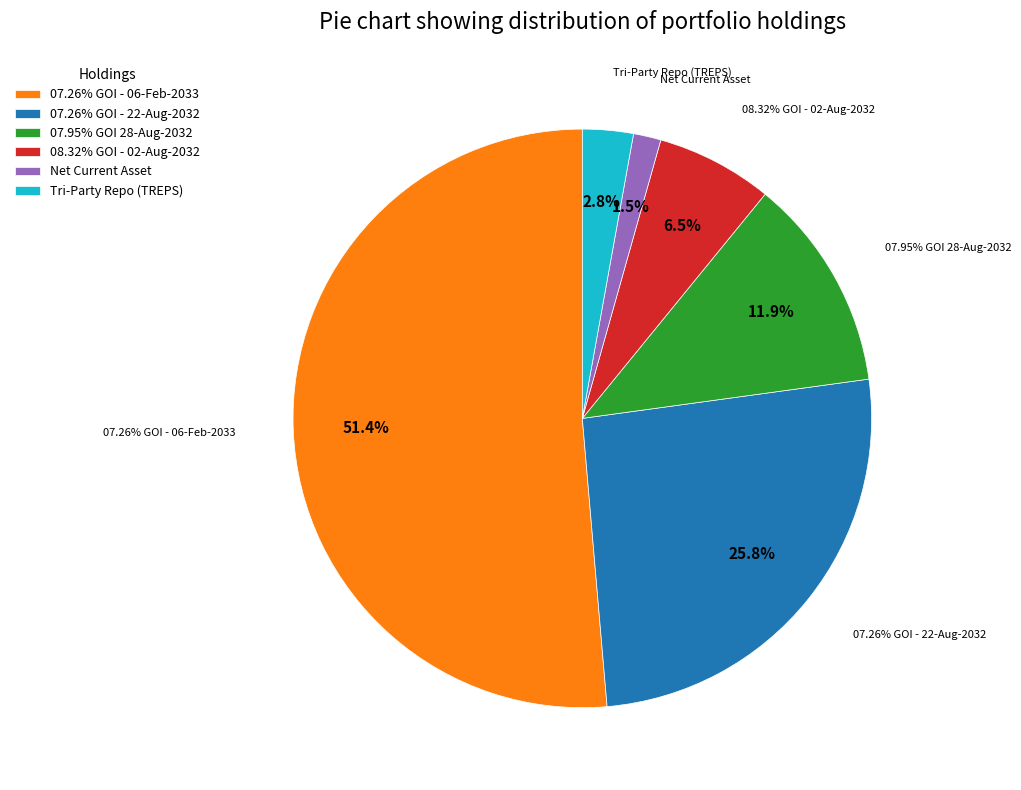

What is the change in value from 07.26% GOI - 06-Feb-2033 to 08.32% GOI - 02-Aug-2032?

-44.9